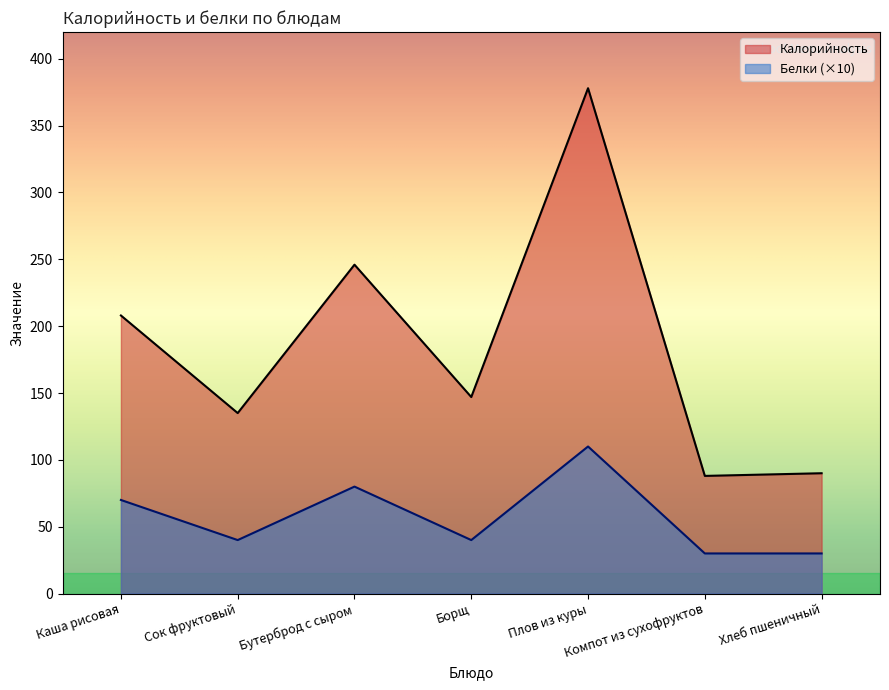

What is the value of the Калорийность point at the 7th from the left?

90